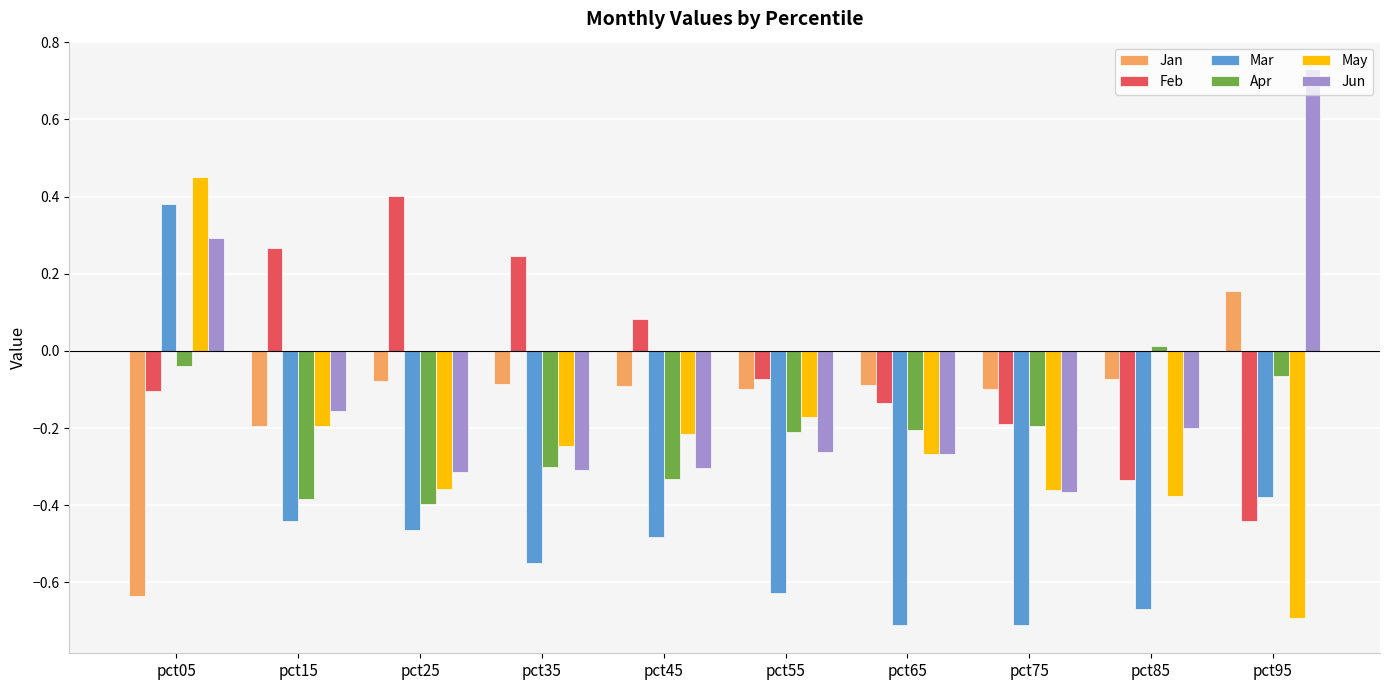

At which label does Jan first exceed 0?

pct95